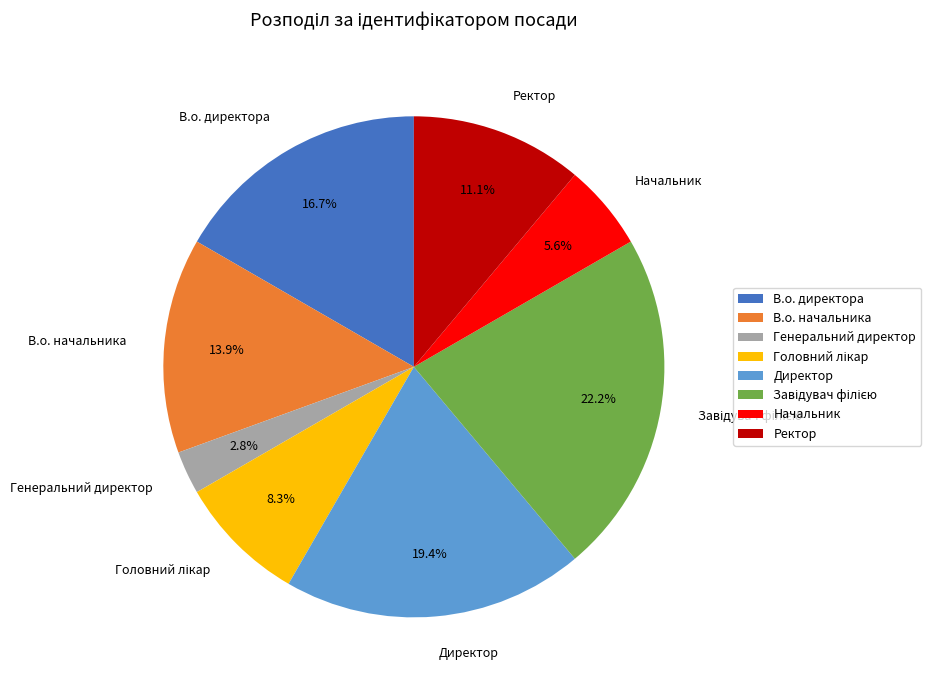

To the nearest percent, what portion does Генеральний директор represent?

3%